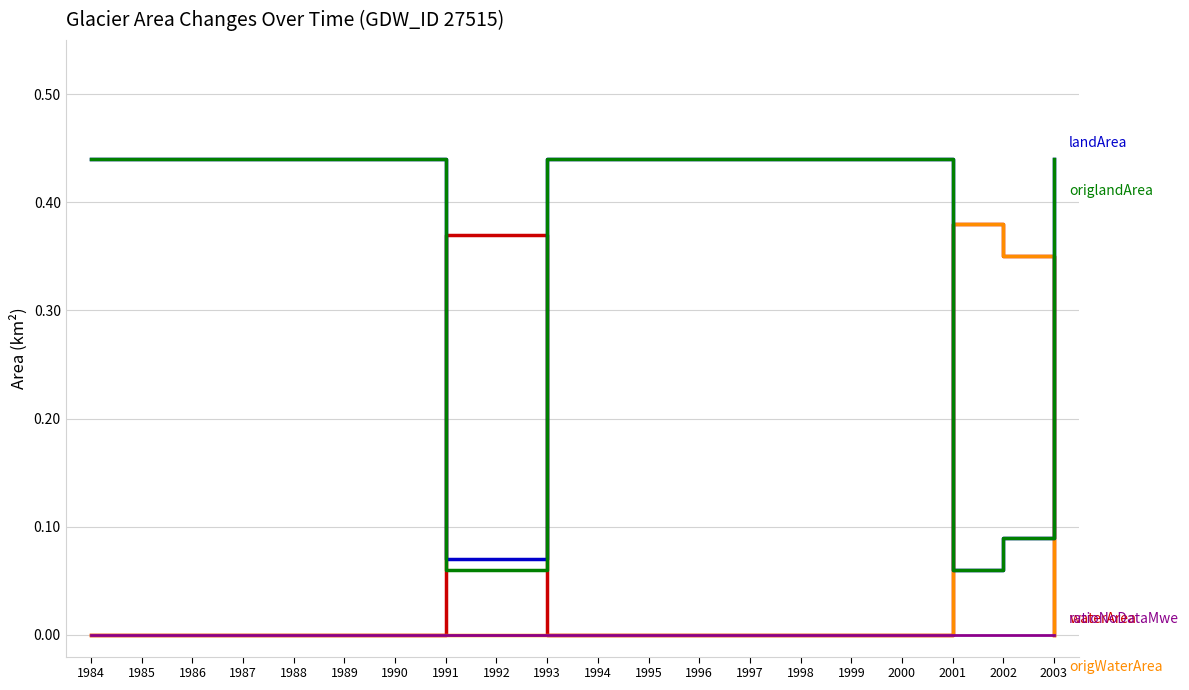

What is the total value across all series at 1999?

0.9